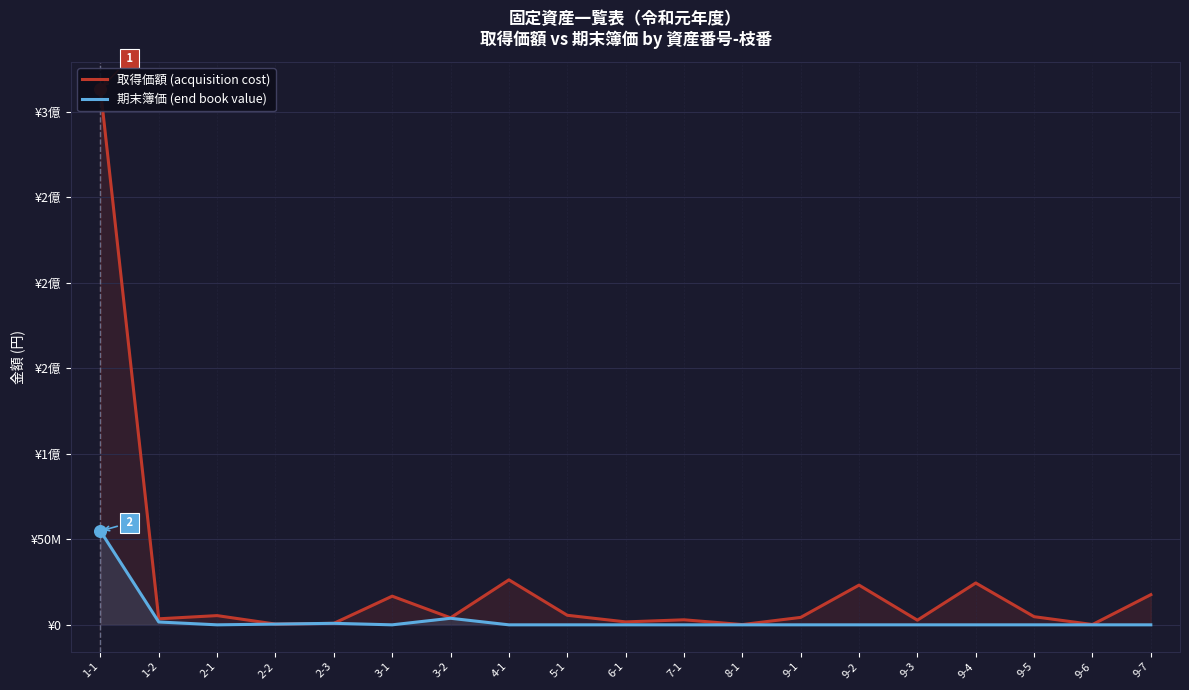

At which category is the sum across all series the highest?

1-1